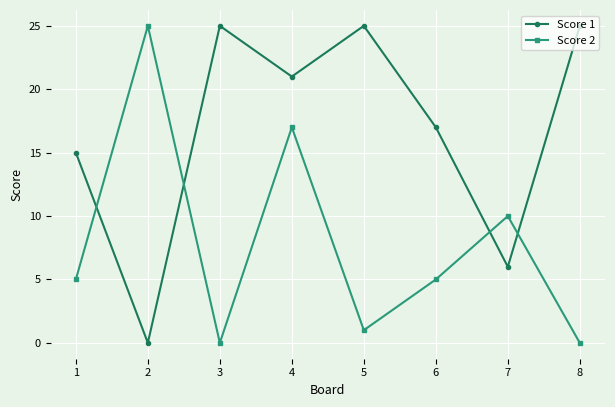

What are all the series names shown in the legend?

Score 1, Score 2